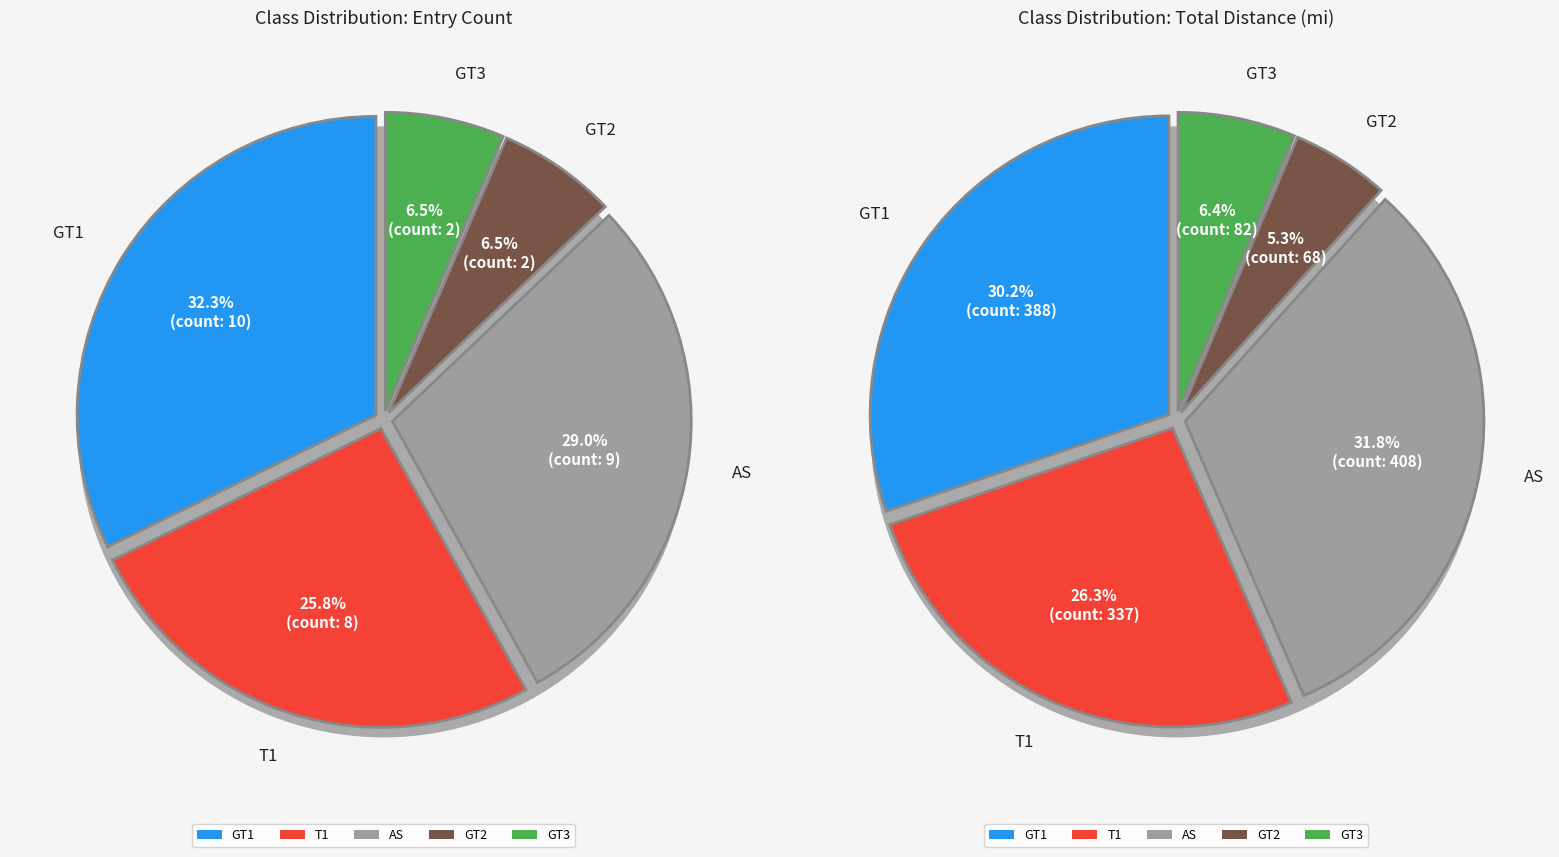

Is it true that GT3 is 6% of the pie?

True